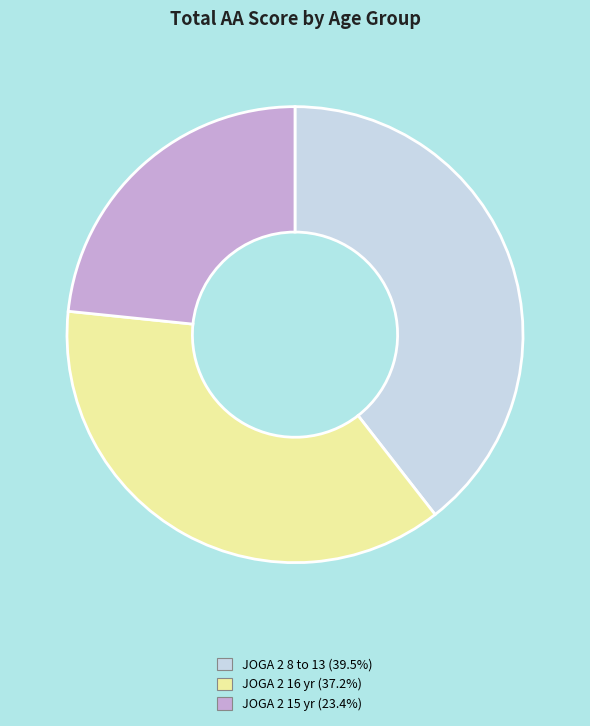

Does JOGA 2 15 yr represent more than half of the total?

No